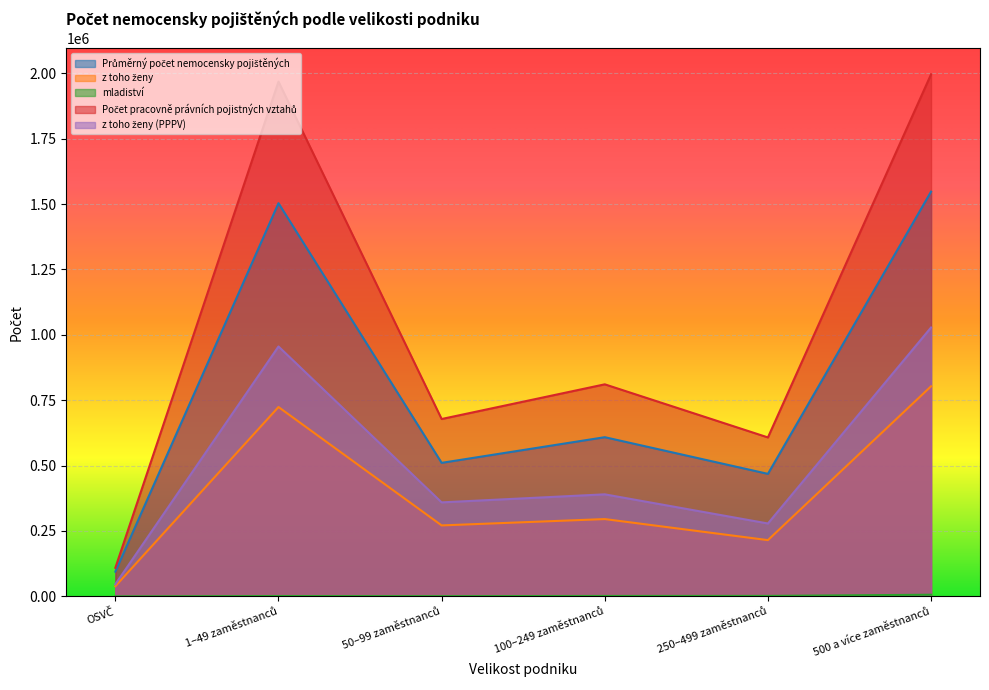

At which label does mladiství reach its peak?

500 a více zaměstnanců